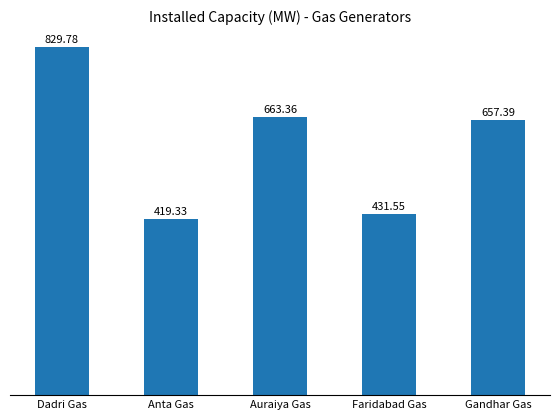

What is the label of the 5th bar from the right?

Dadri Gas